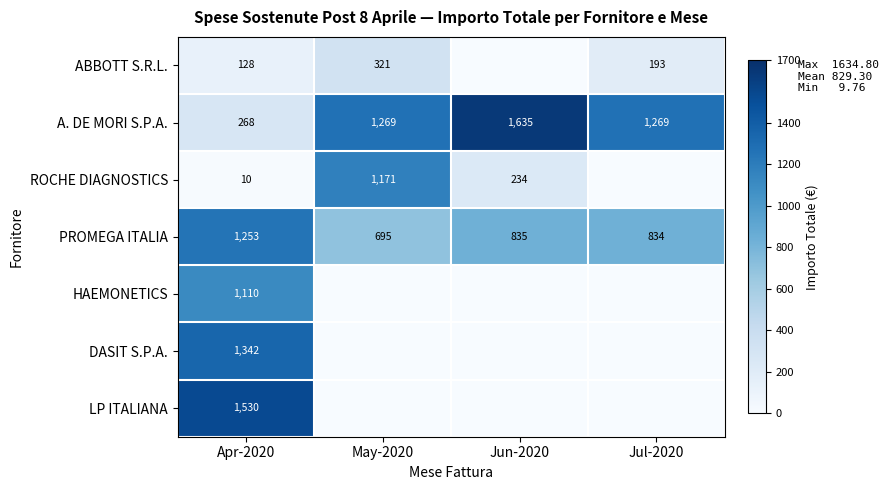

The value of PROMEGA ITALIA at Jun-2020 is 835. True or false?

True